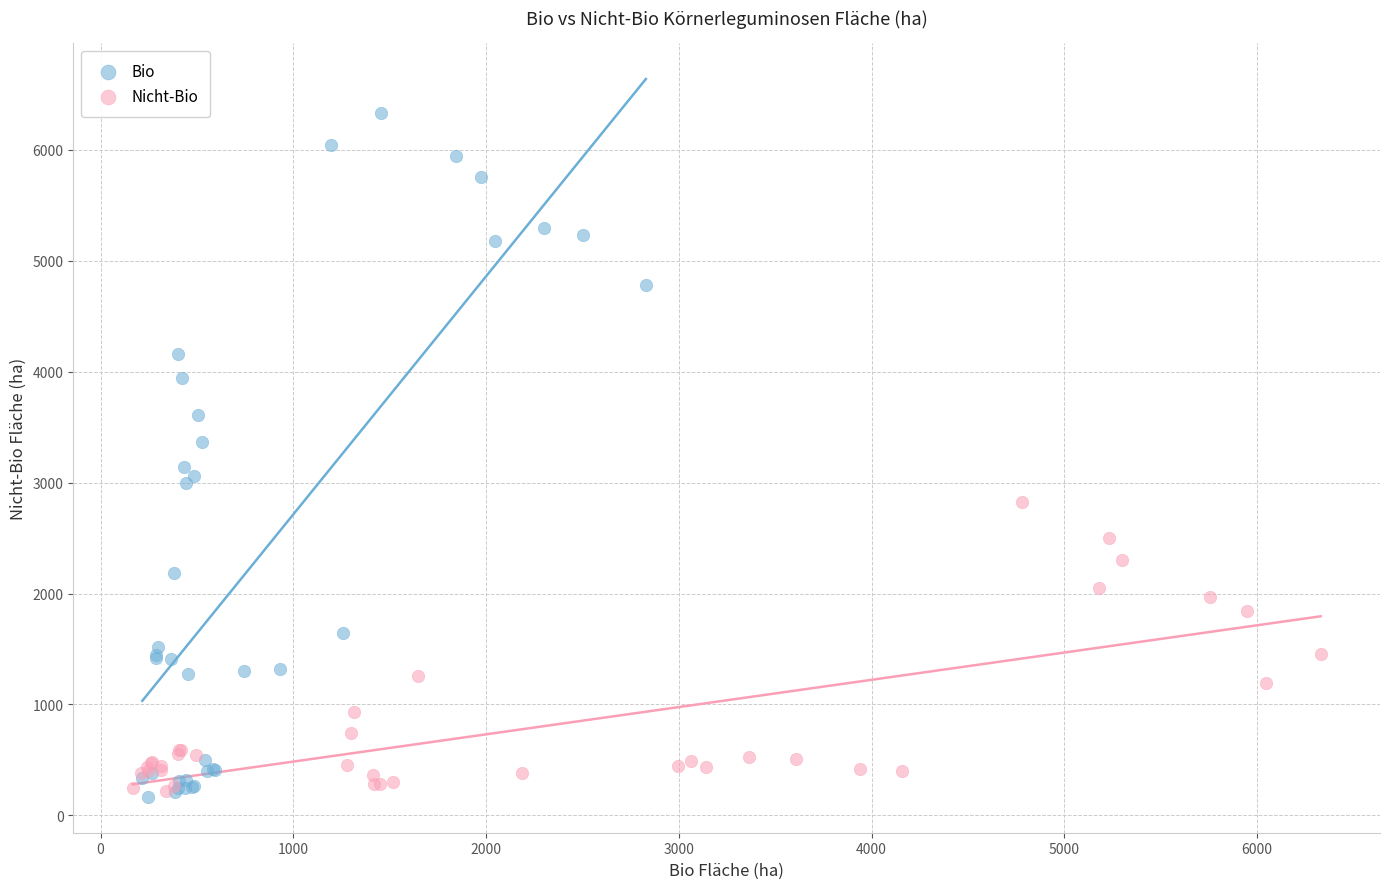

Which series contains the highest Y value?

Bio